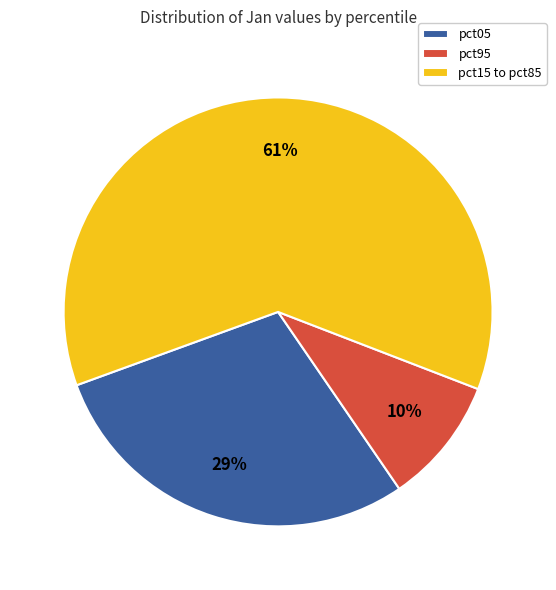

Which slice is the largest?

pct15 to pct85